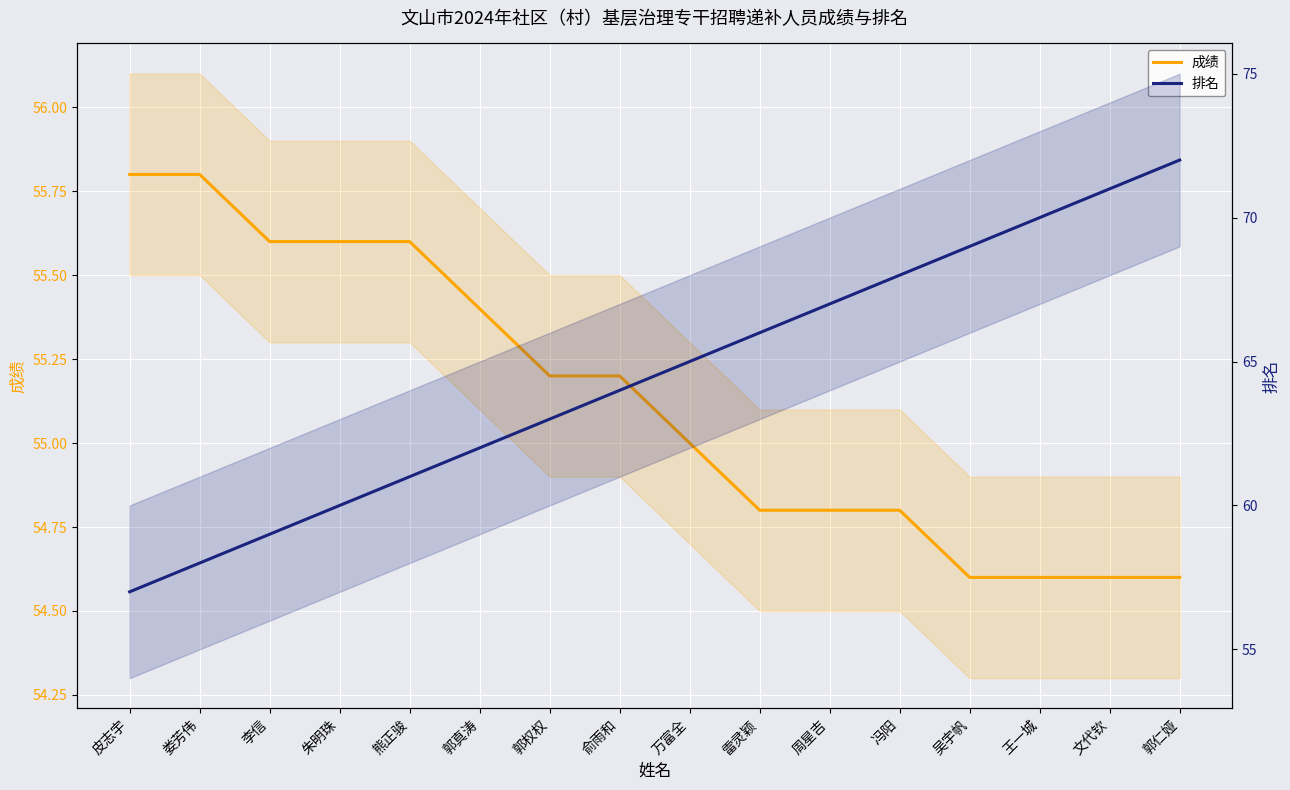

What is the value of the 排名 point at the 11th from the left?

67.0